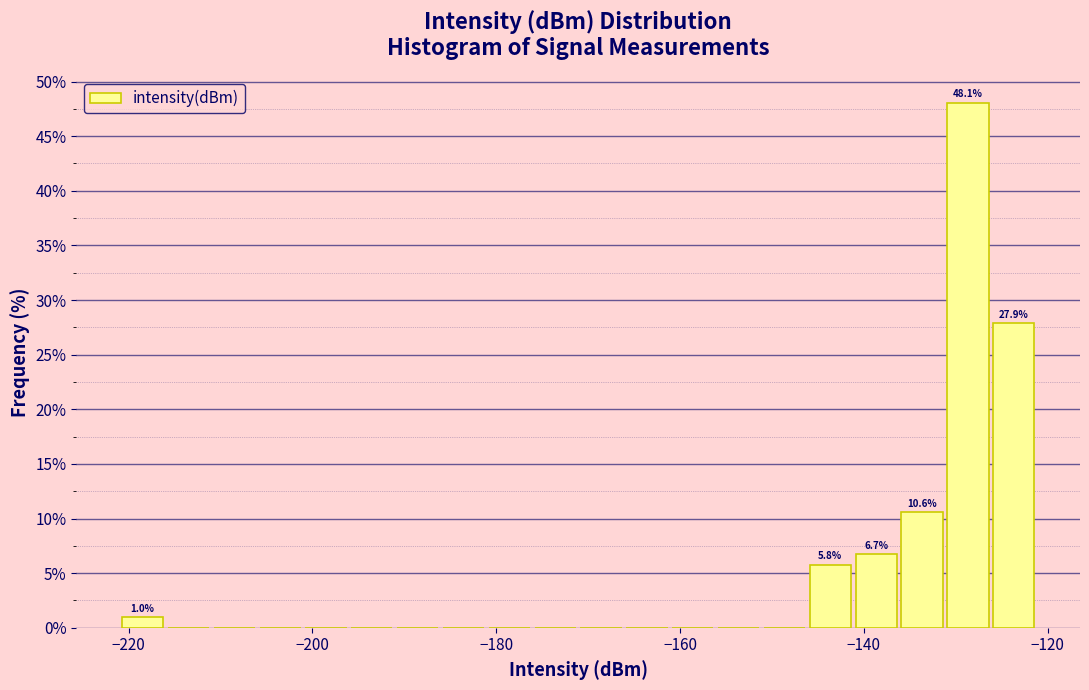

Around what value on the x-axis is the tallest bar? Give the approximate position of its centre, as read against the axis.

-128